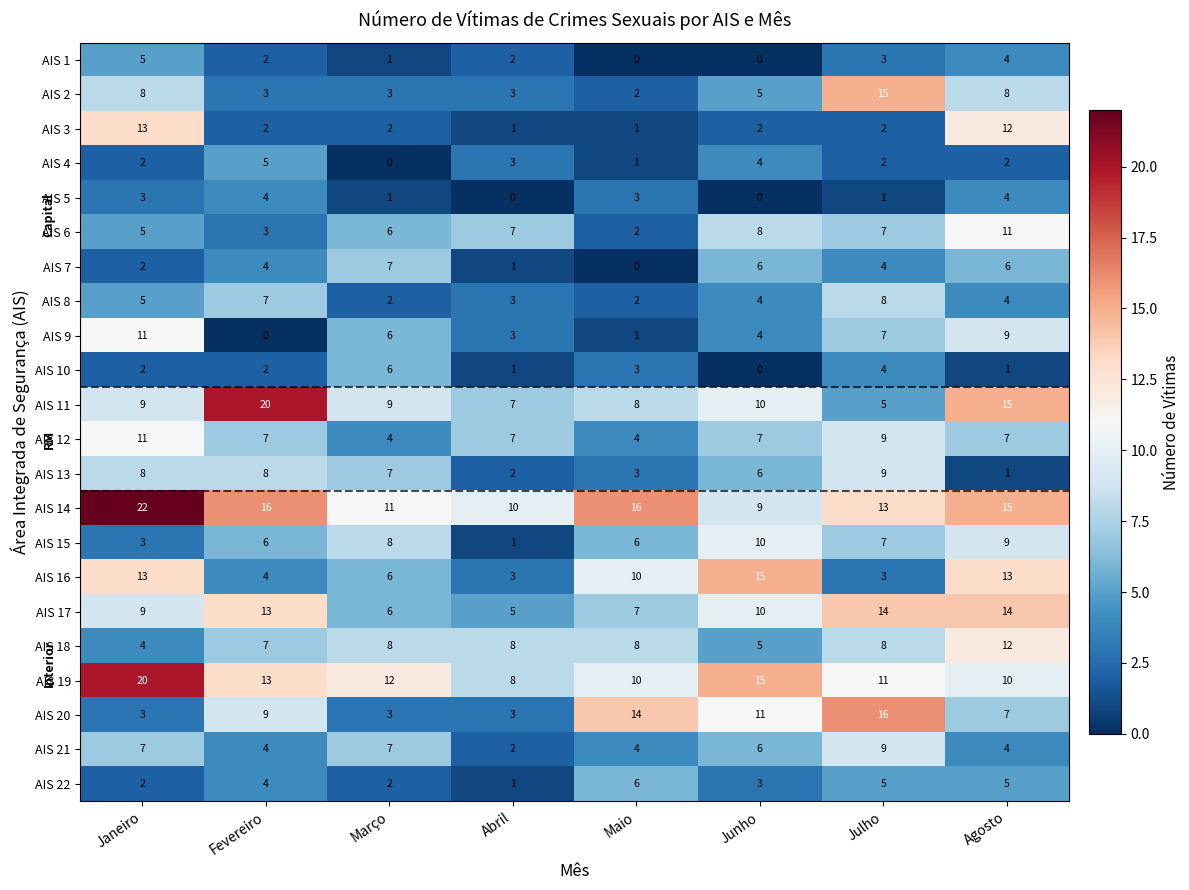

The value of AIS 20 at Agosto is 7. True or false?

True